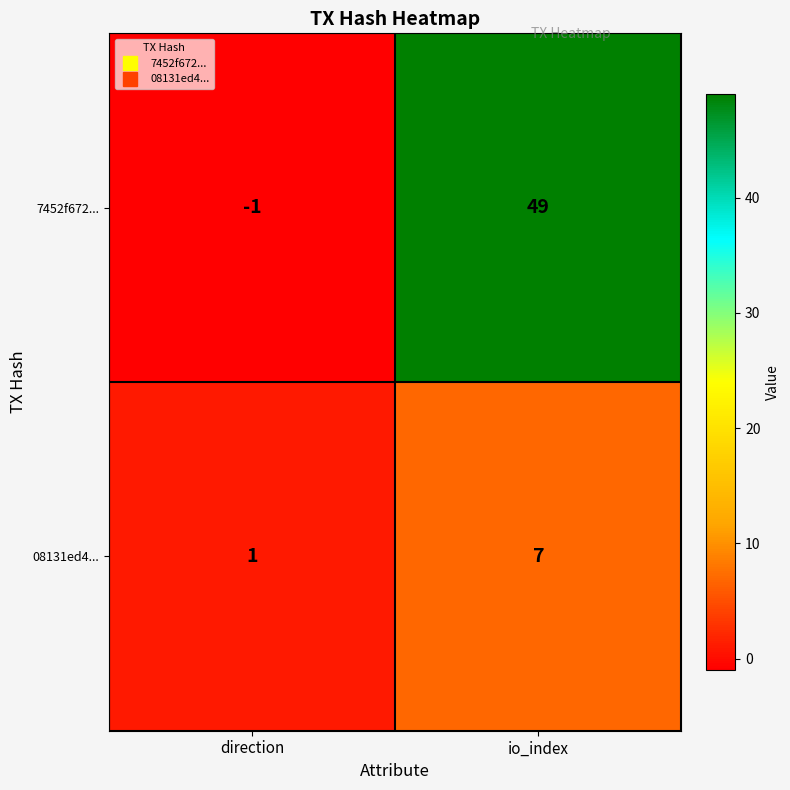

List the series in order of their overall mean, highest first.

7452f672..., 08131ed4...